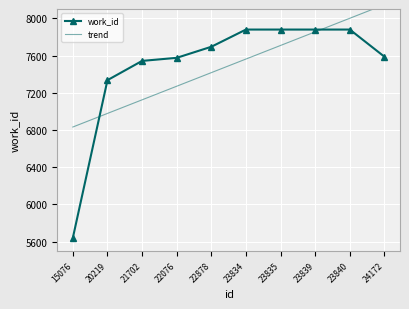

What is the difference between the maximum and second lowest values in the work_id series?

544